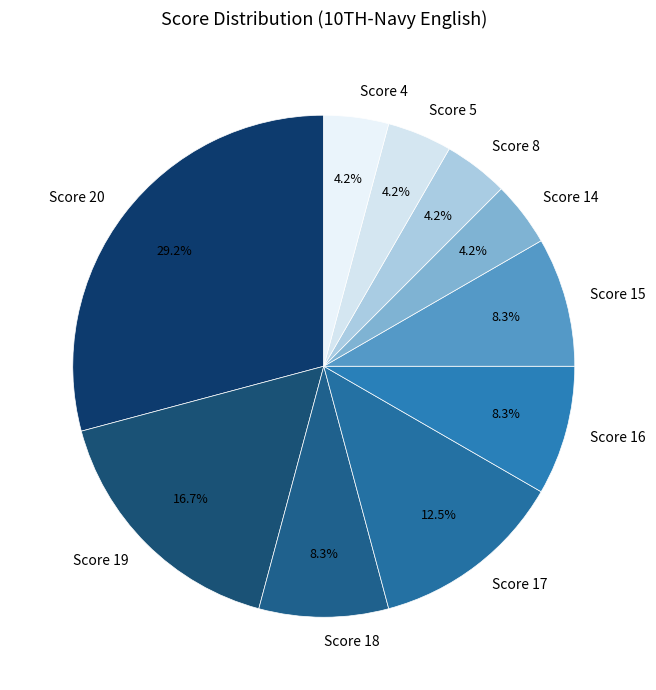

What is the ratio of the value at Score 17 to the value at Score 16?

1.5